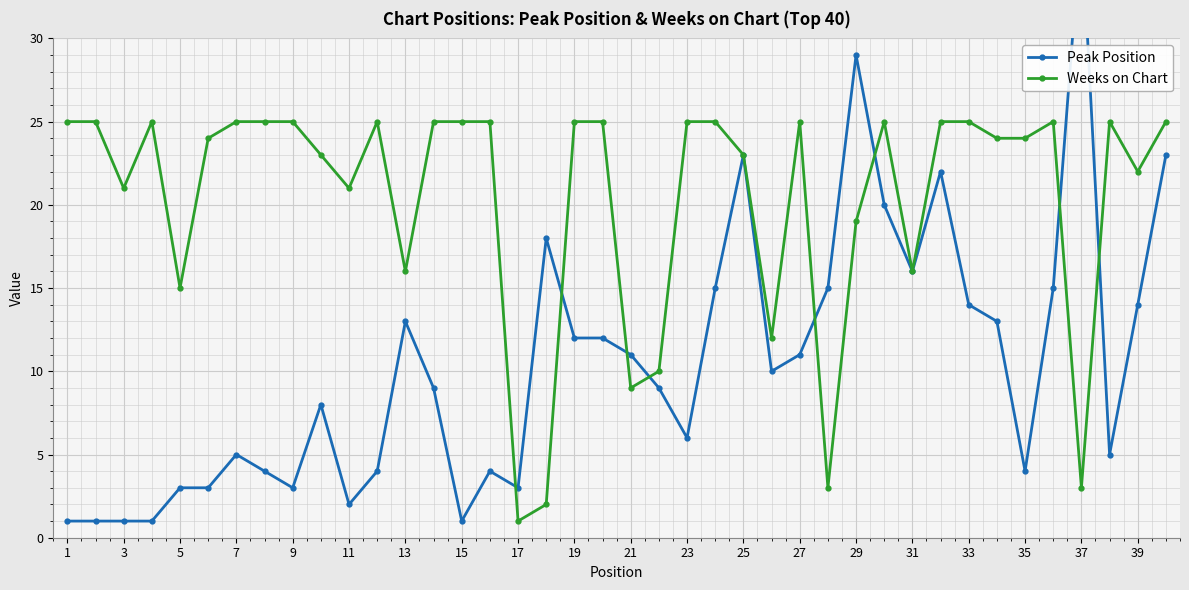

In Peak Position, how many points are higher than both neighbors (excluding endpoints)?

9